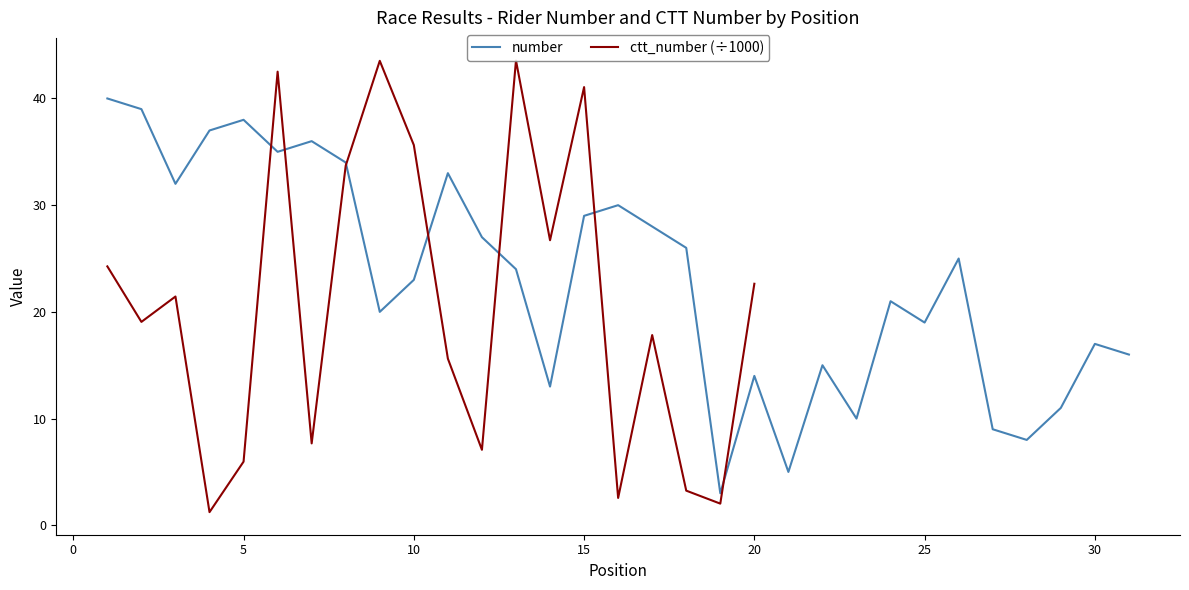

At which category does the data reach its first local valley?

3